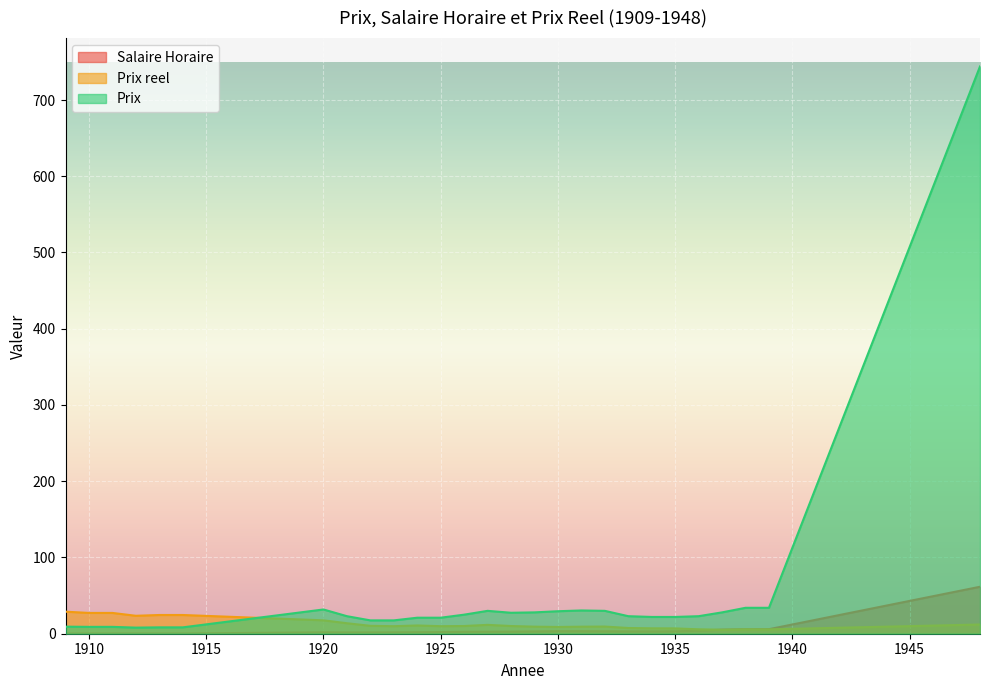

What are all the series names shown in the legend?

Salaire Horaire, Prix reel, Prix